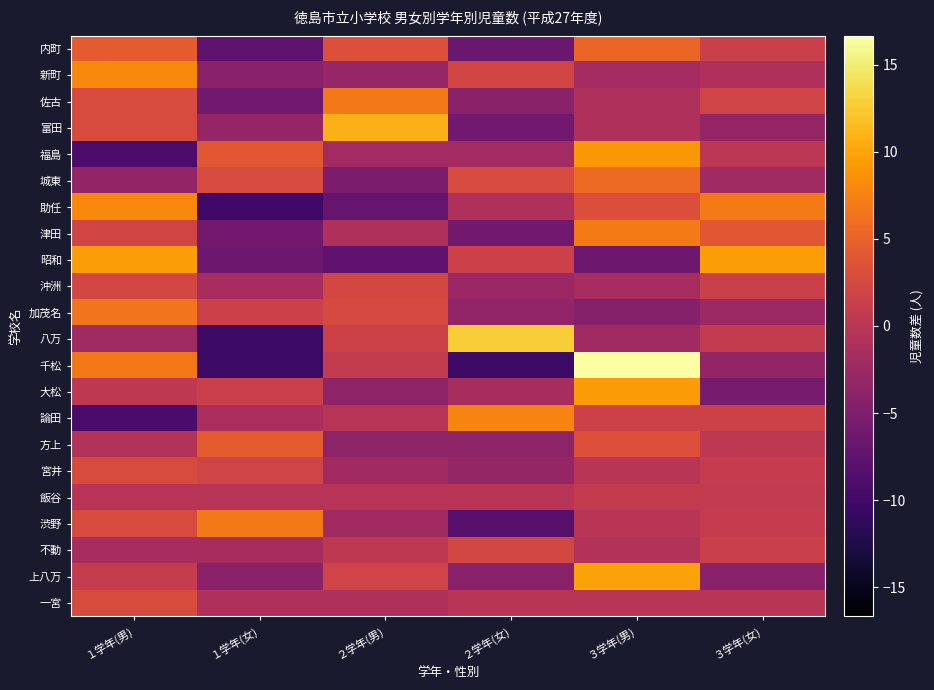

Reading left to right, transcribe all the data shown in this chart.

内町: １学年(男)=4.3	１学年(女)=-7.7	２学年(男)=3.3	２学年(女)=-6.7	３学年(男)=5.3	３学年(女)=1.3
新町: １学年(男)=8.0	１学年(女)=-4.0	２学年(男)=-3.0	２学年(女)=2.0	３学年(男)=-2.0	３学年(女)=-1.0
佐古: １学年(男)=2.8	１学年(女)=-6.2	２学年(男)=6.8	２学年(女)=-4.2	３学年(男)=-1.2	３学年(女)=1.8
富田: １学年(男)=2.8	１学年(女)=-3.2	２学年(男)=10.8	２学年(女)=-6.2	３学年(男)=-1.2	３学年(女)=-3.2
福島: １学年(男)=-9.0	１学年(女)=4.0	２学年(男)=-2.0	２学年(女)=-2.0	３学年(男)=9.0	３学年(女)=0.0
城東: １学年(男)=-3.3	１学年(女)=2.7	２学年(男)=-5.3	２学年(女)=2.7	３学年(男)=5.7	３学年(女)=-2.3
助任: １学年(男)=8.0	１学年(女)=-10.0	２学年(男)=-7.0	２学年(女)=-1.0	３学年(男)=3.0	３学年(女)=7.0
津田: １学年(男)=2.0	１学年(女)=-6.0	２学年(男)=-1.0	２学年(女)=-6.0	３学年(男)=7.0	３学年(女)=4.0
昭和: １学年(男)=9.5	１学年(女)=-6.5	２学年(男)=-7.5	２学年(女)=1.5	３学年(男)=-6.5	３学年(女)=9.5
沖洲: １学年(男)=2.3	１学年(女)=-1.7	２学年(男)=2.3	２学年(女)=-2.7	３学年(男)=-1.7	３学年(女)=1.3
加茂名: １学年(男)=6.5	１学年(女)=1.5	２学年(男)=2.5	２学年(女)=-3.5	３学年(男)=-4.5	３学年(女)=-2.5
八万: １学年(男)=-2.3	１学年(女)=-10.3	２学年(男)=1.7	２学年(女)=12.7	３学年(男)=-2.3	３学年(女)=0.7
千松: １学年(男)=6.7	１学年(女)=-10.3	２学年(男)=0.7	２学年(女)=-10.3	３学年(男)=16.7	３学年(女)=-3.3
大松: １学年(男)=0.3	１学年(女)=1.3	２学年(男)=-3.7	２学年(女)=-1.7	３学年(男)=9.3	３学年(女)=-5.7
論田: １学年(男)=-9.3	１学年(女)=-1.3	２学年(男)=-0.3	２学年(女)=7.7	３学年(男)=1.7	３学年(女)=1.7
方上: １学年(男)=-0.7	１学年(女)=4.3	２学年(男)=-3.7	２学年(女)=-3.7	３学年(男)=3.3	３学年(女)=0.3
宮井: １学年(男)=2.8	１学年(女)=1.8	２学年(男)=-2.2	２学年(女)=-3.2	３学年(男)=-0.2	３学年(女)=0.8
飯谷: １学年(男)=-0.3	１学年(女)=-0.3	２学年(男)=-0.3	２学年(女)=-0.3	３学年(男)=0.7	３学年(女)=0.7
渋野: １学年(男)=2.8	１学年(女)=6.8	２学年(男)=-2.2	２学年(女)=-8.2	３学年(男)=-0.2	３学年(女)=0.8
不動: １学年(男)=-1.7	１学年(女)=-1.7	２学年(男)=0.3	２学年(女)=2.3	３学年(男)=-0.7	３学年(女)=1.3
上八万: １学年(男)=0.8	１学年(女)=-4.2	２学年(男)=1.8	２学年(女)=-4.2	３学年(男)=9.8	３学年(女)=-4.2
一宮: １学年(男)=2.8	１学年(女)=-1.2	２学年(男)=-1.2	２学年(女)=-0.2	３学年(男)=-0.2	３学年(女)=-0.2